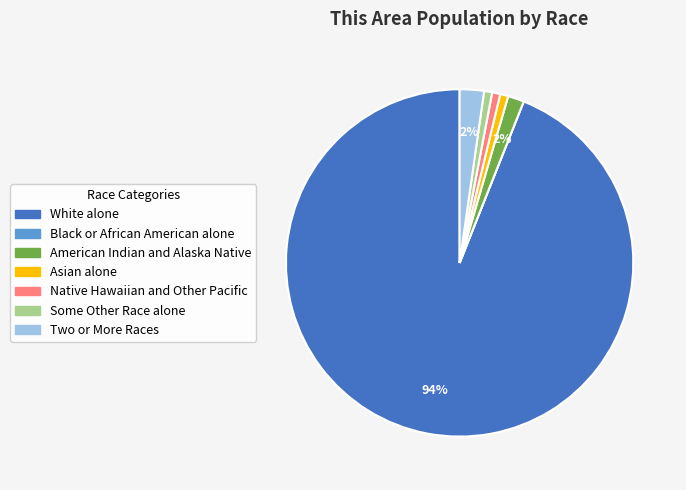

To the nearest percent, what is the combined percentage of Some Other Race alone and Native Hawaiian and Other Pacific?

2%